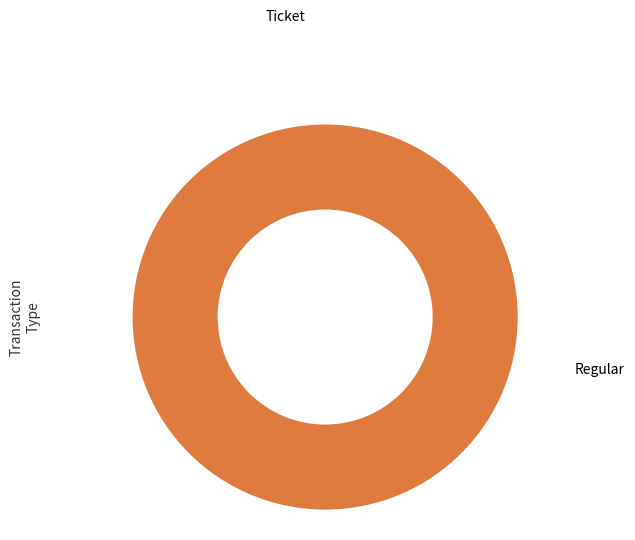

Is Regular the majority of the pie?

Yes